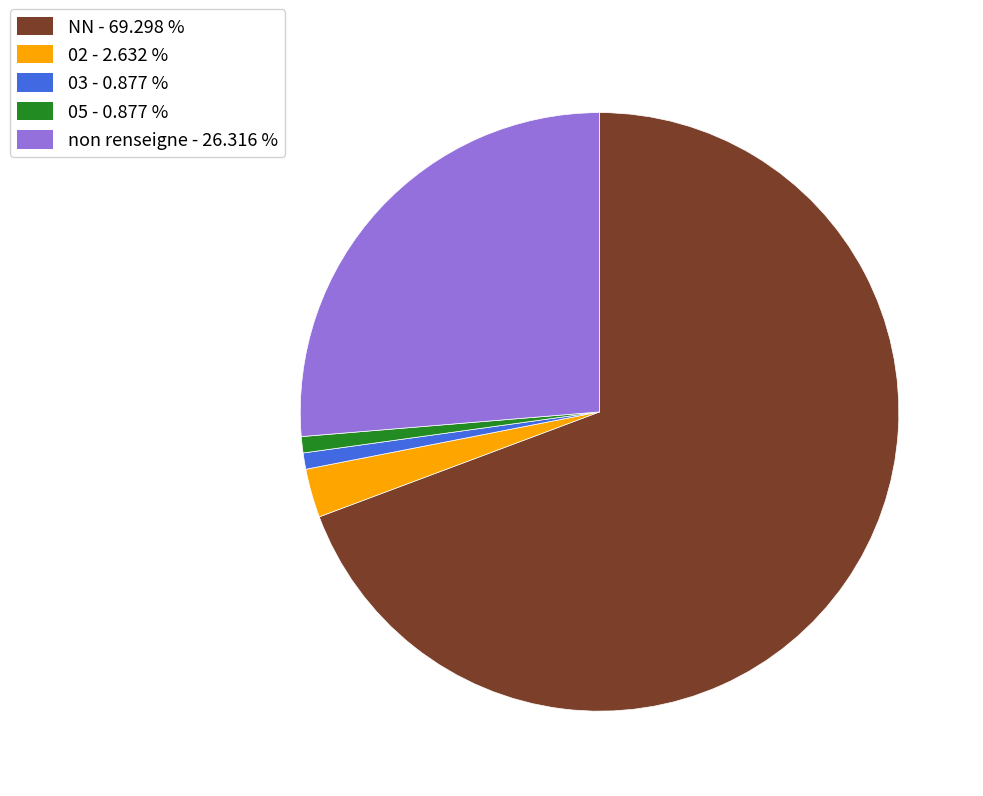

Is there a majority slice in this chart?

Yes